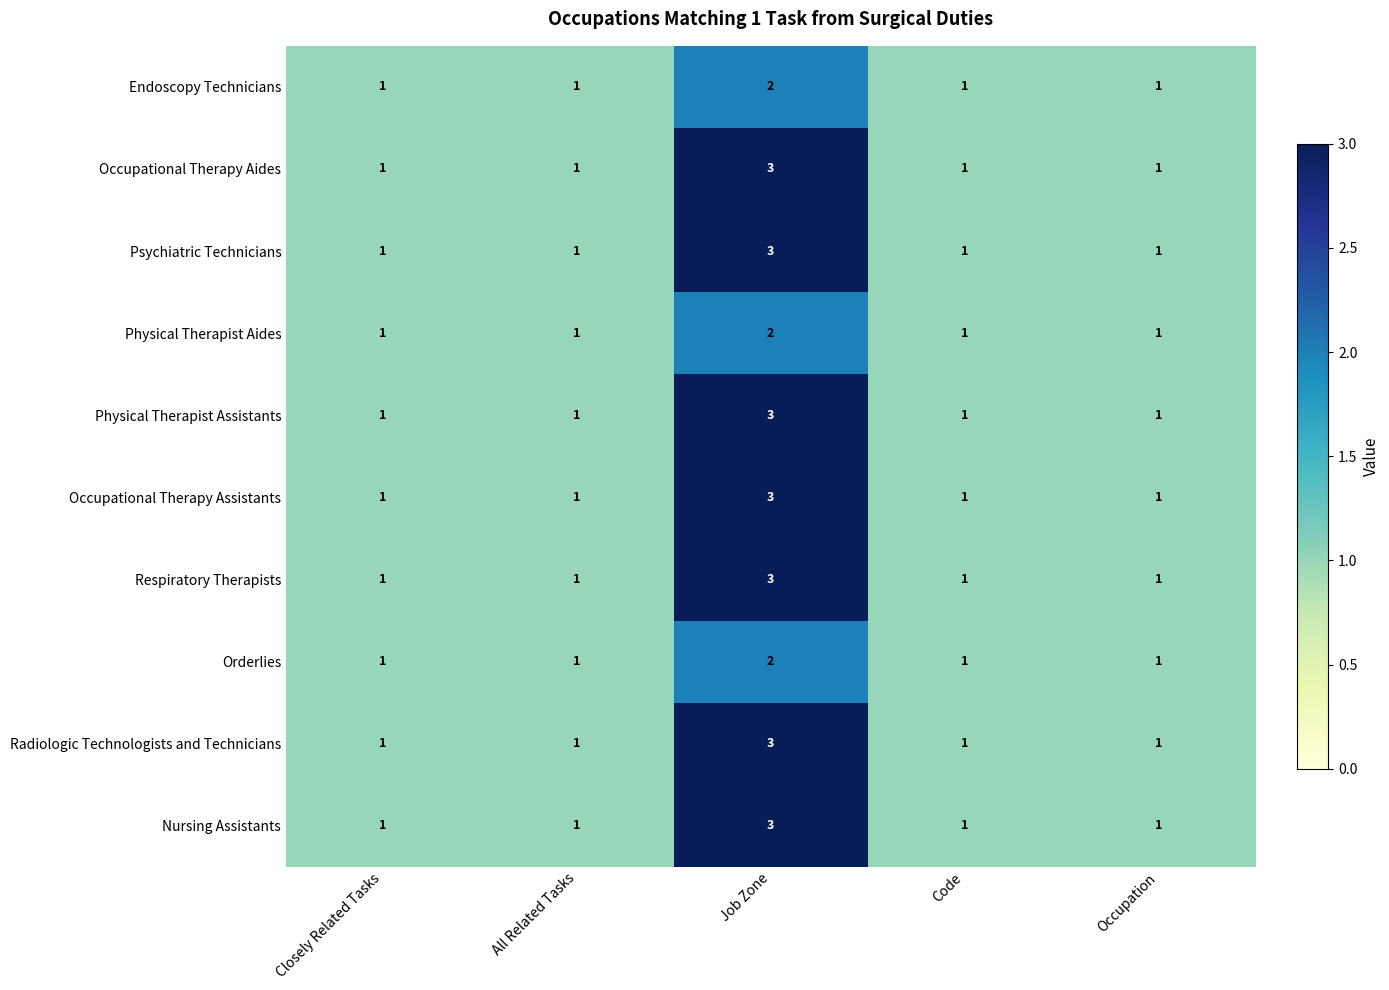

What is the greatest value displayed?

3